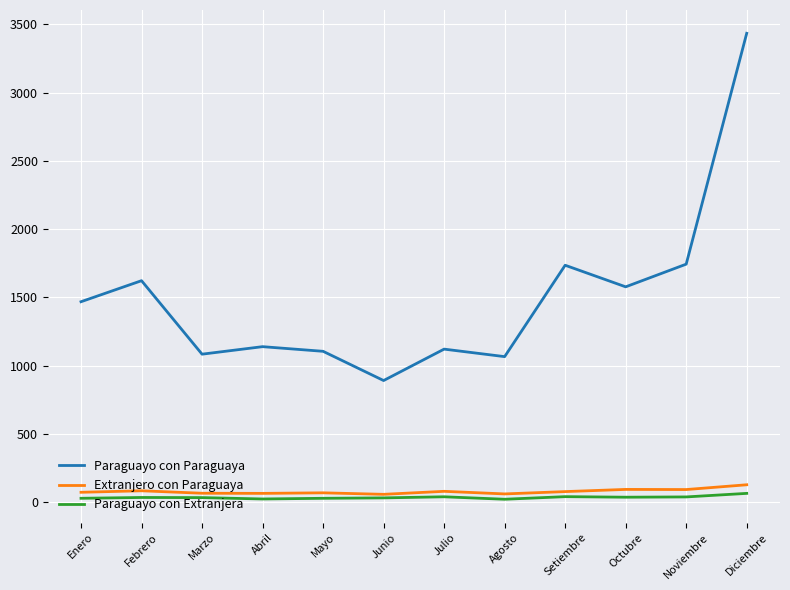

True or false: Extranjero con Paraguaya and Paraguayo con Paraguaya cross at least once.

False